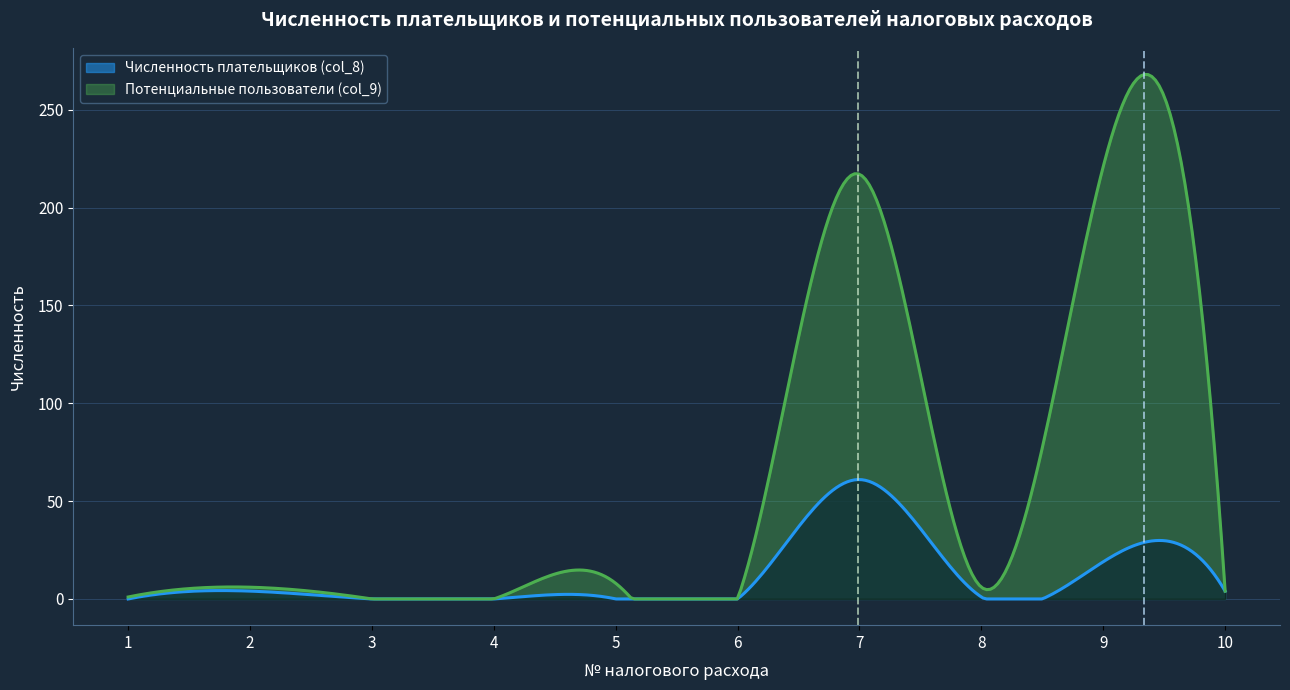

Which series has the widest spread of values?

Потенциальные пользователи (col_9)